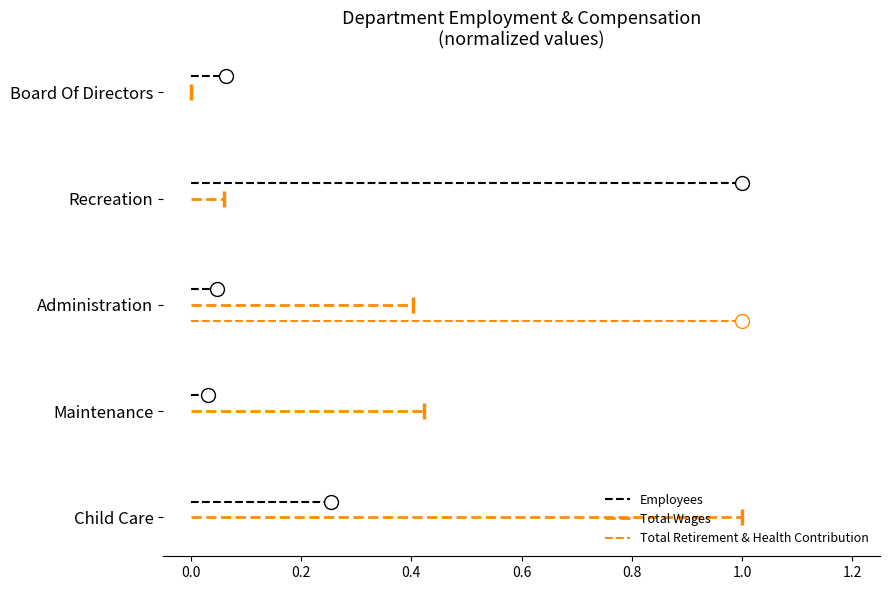

How many lines are shown in the chart?

3